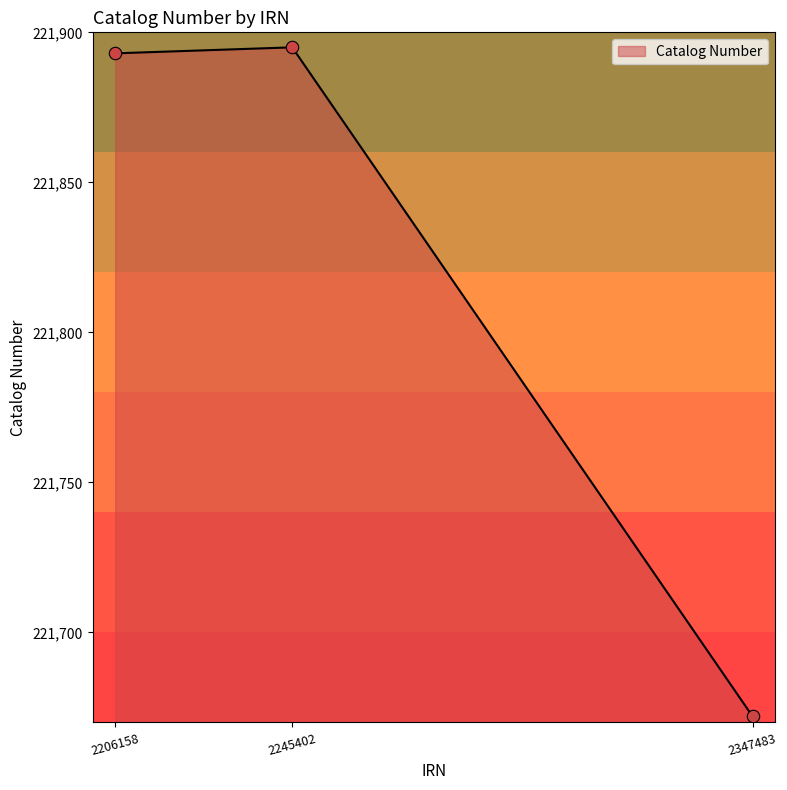

Which has a higher value, 2206158 or 2347483?

2206158